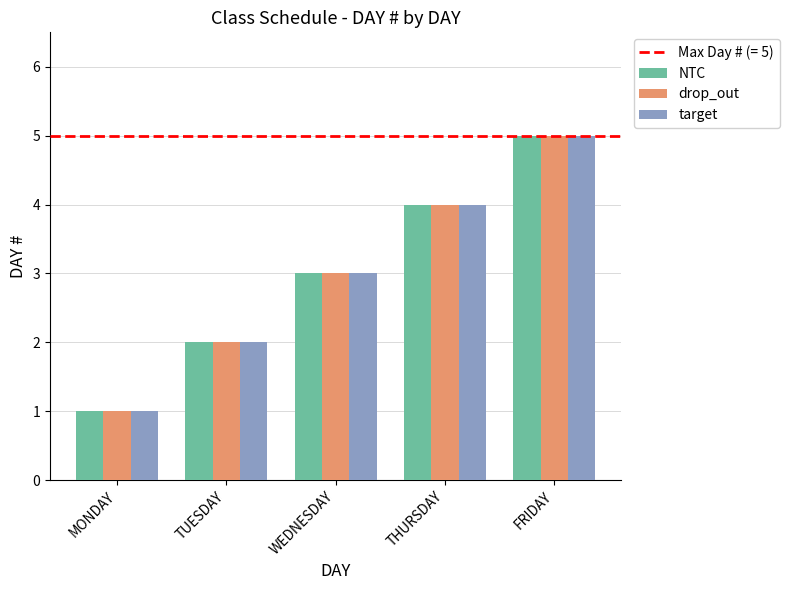

The NTC series shows 5 at FRIDAY. True or false?

True